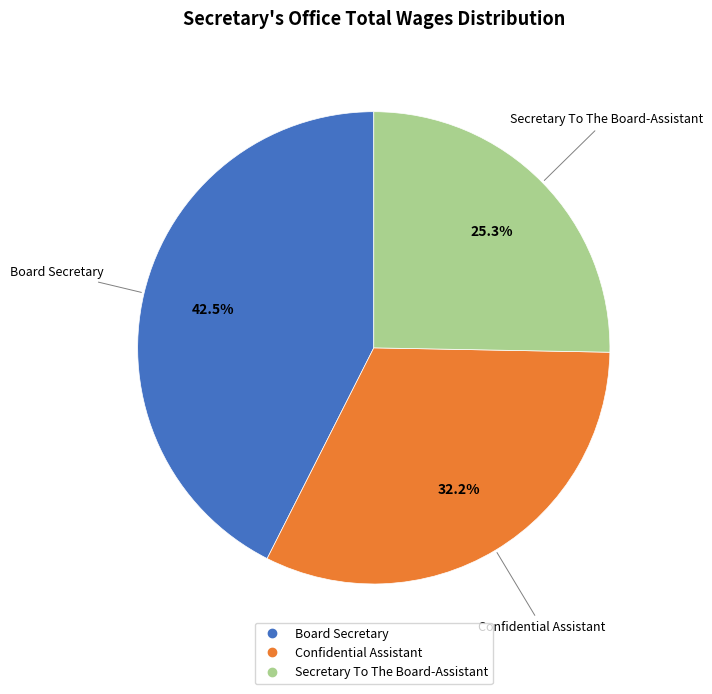

How many slices are in this pie chart?

3